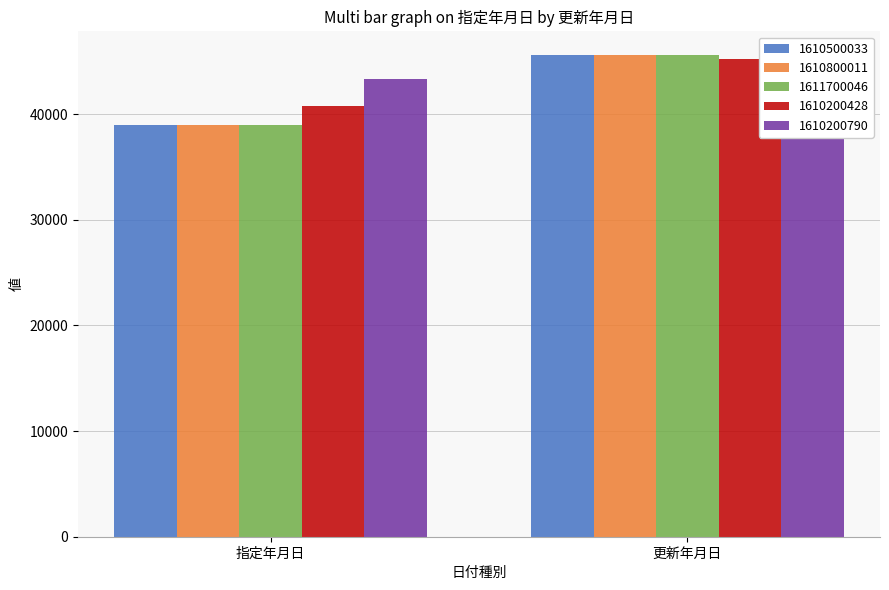

What is the value of the 1610200790 bar at the 2nd from the left?

45536